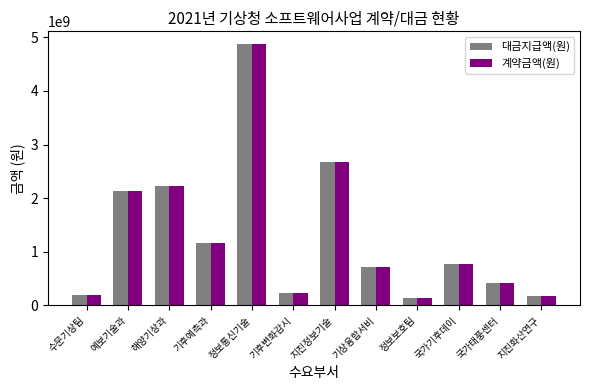

How many bars are there in total?

24